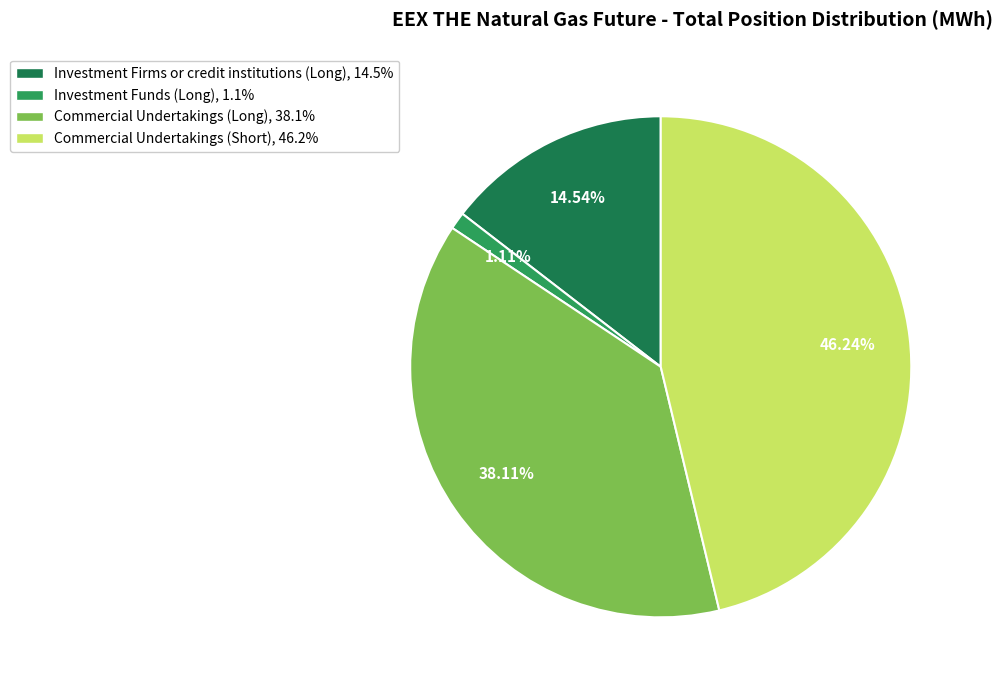

Which slice is the largest?

Commercial Undertakings (Short)